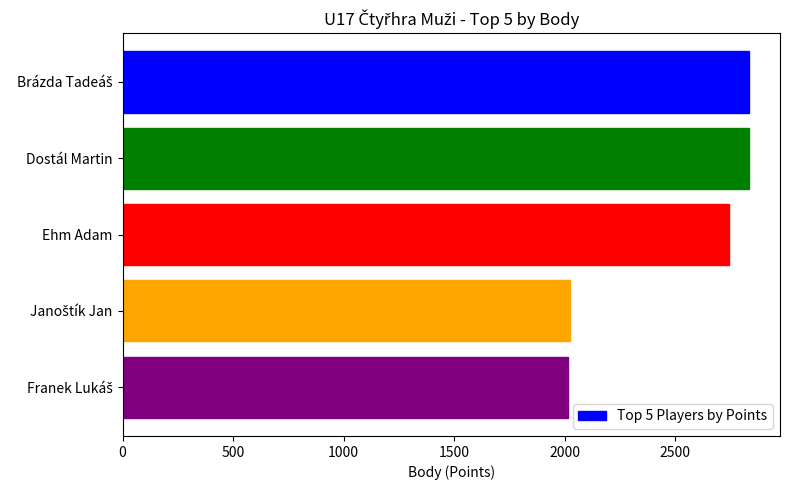

Count the number of data series in this chart.

1